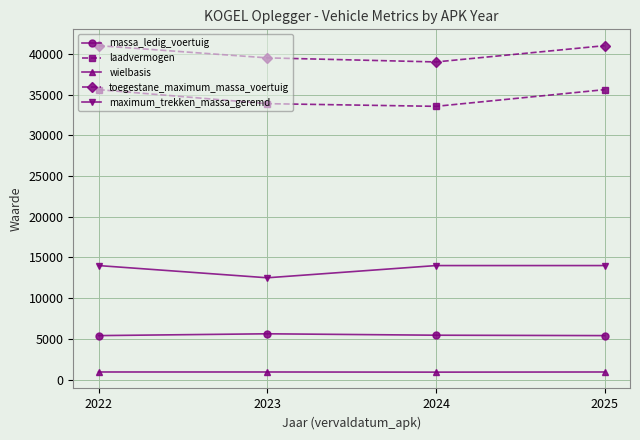

True or false: laadvermogen and massa_ledig_voertuig cross at least once.

False